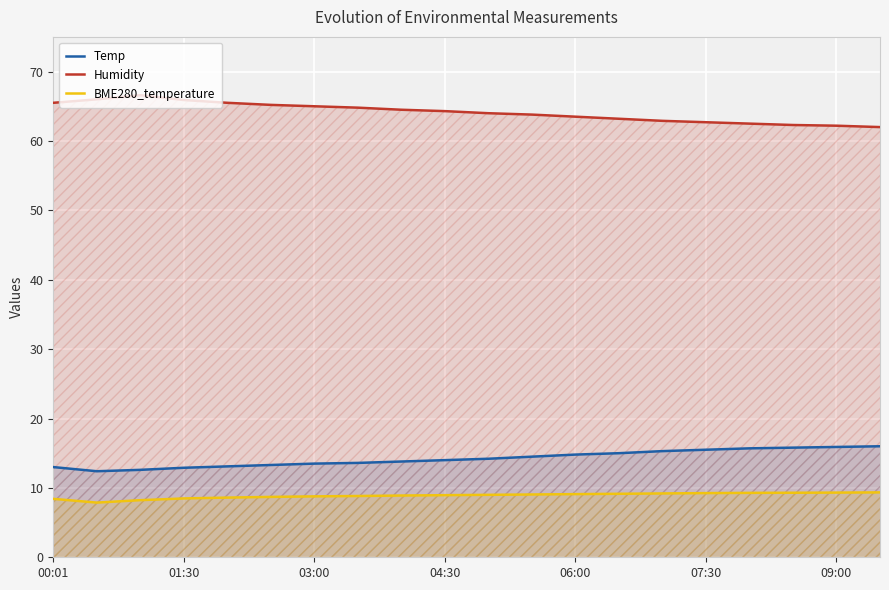

At which label does Humidity first exceed 64?

00:01